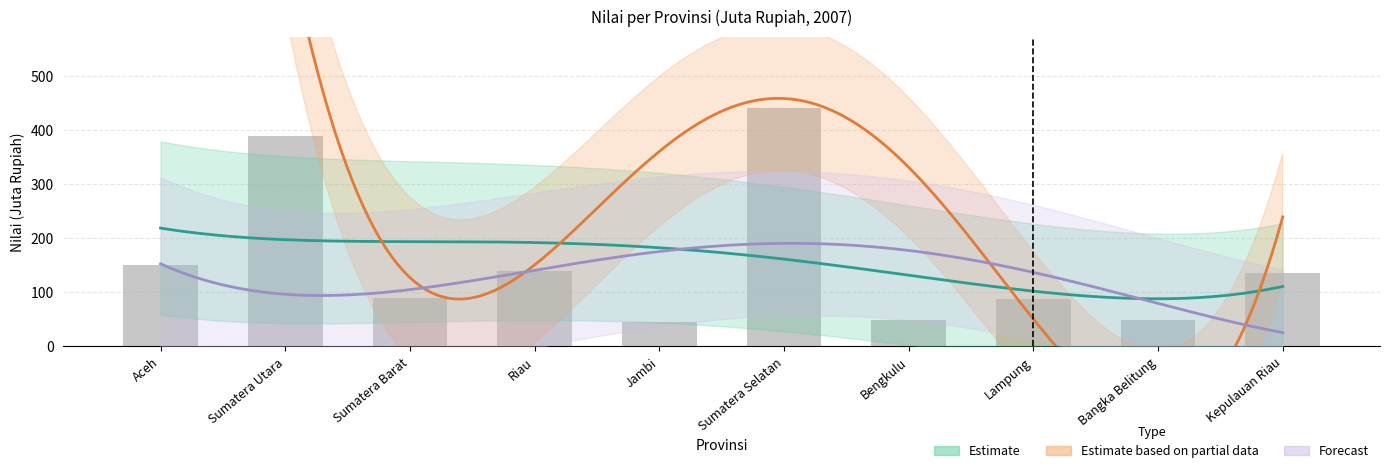

Which category has the lowest value in the Sumatera series?

Jambi